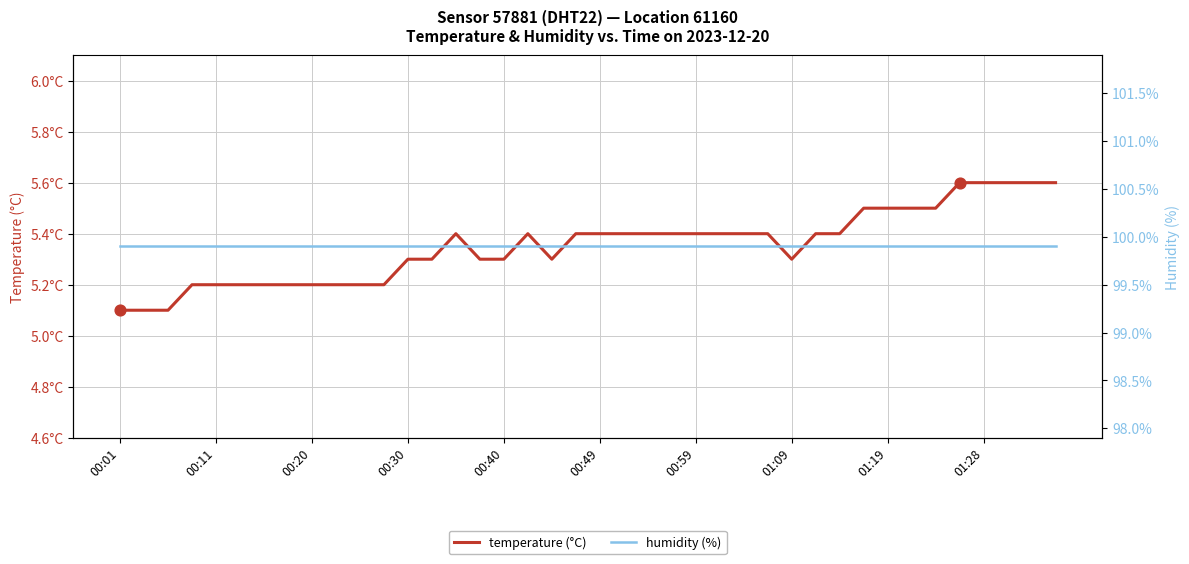

At how many categories does at least one series exceed 17?

40